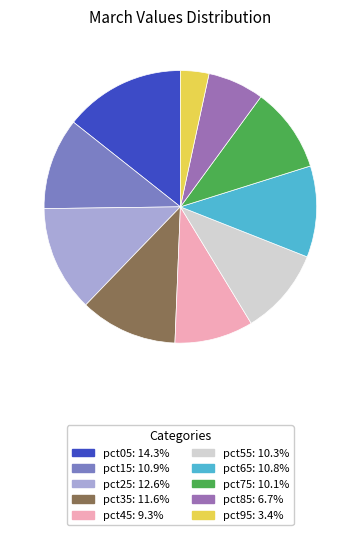

Which has a higher value, pct85 or pct95?

pct85